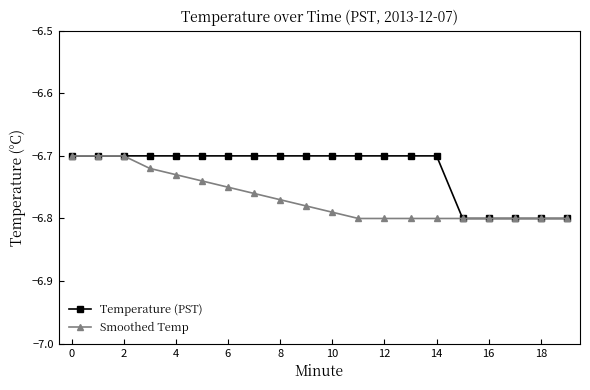

What is the difference between the second highest and minimum values in the Temperature (PST) series?

0.1